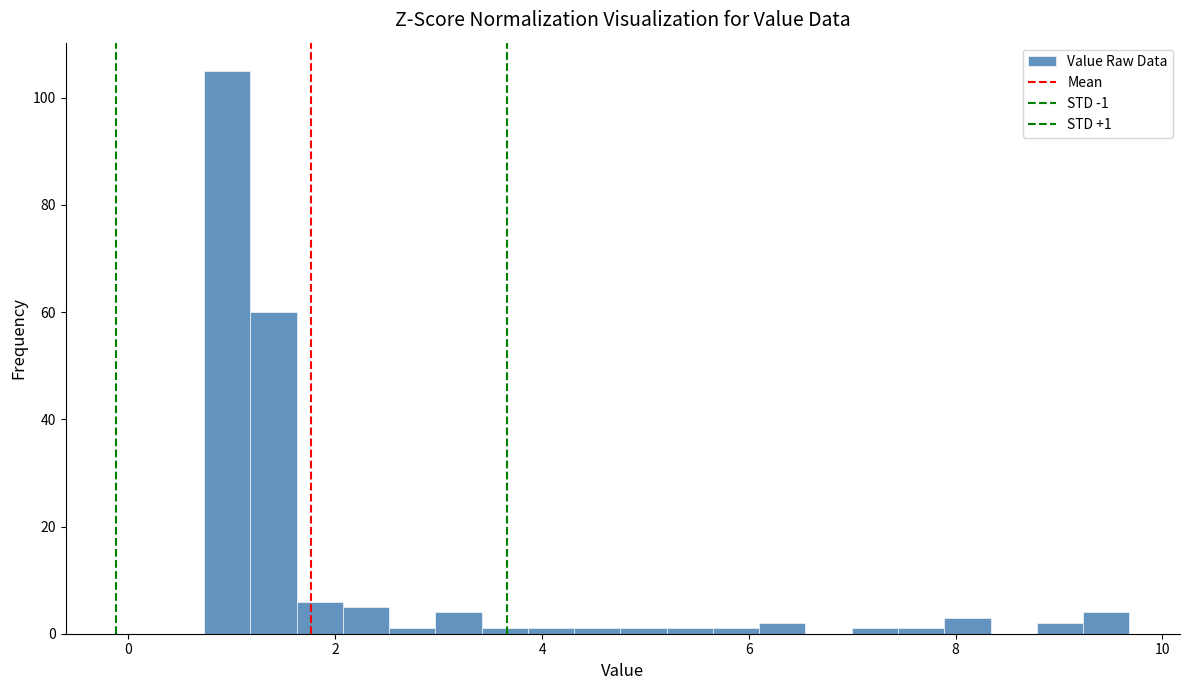

Read against the x-axis, roughly where is the centre of the tallest bar?

1.0